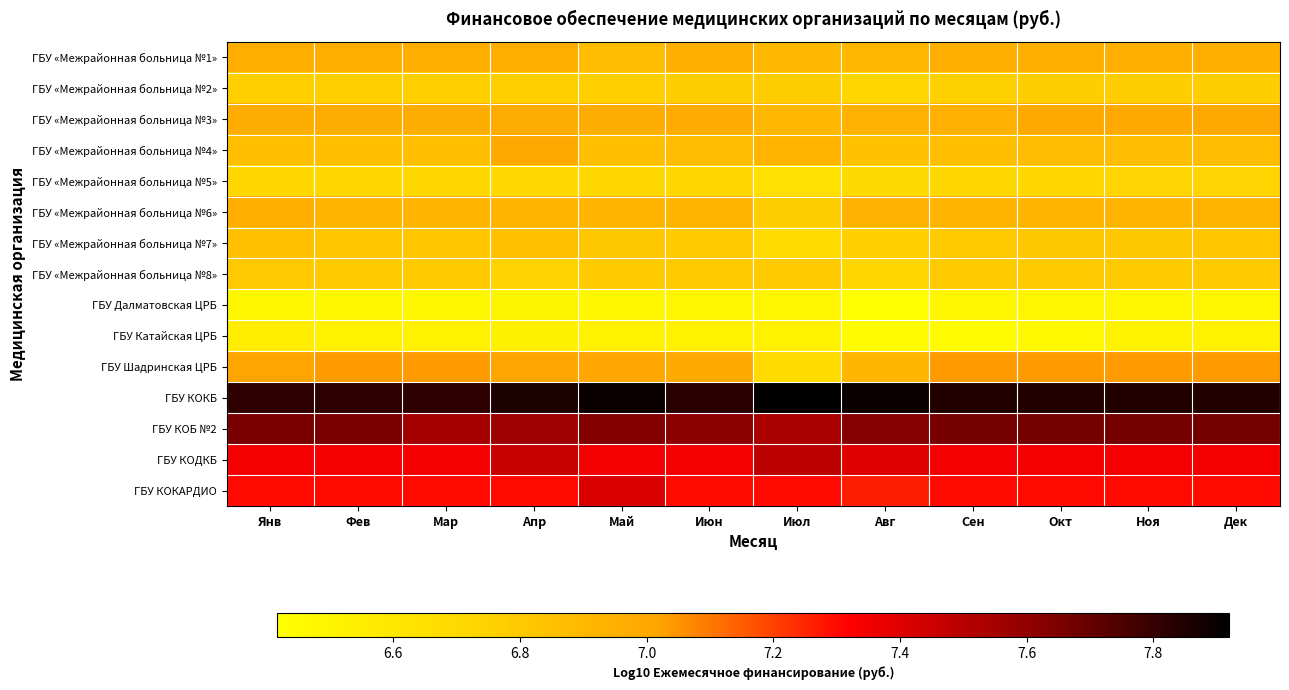

List the series in order of their peak value, highest first.

ГБУ КОКБ, ГБУ КОБ №2, ГБУ КОДКБ, ГБУ КОКАРДИО, ГБУ Шадринская ЦРБ, ГБУ «Межрайонная больница №4», ГБУ «Межрайонная больница №3», ГБУ «Межрайонная больница №6», ГБУ «Межрайонная больница №1», ГБУ «Межрайонная больница №7», ГБУ «Межрайонная больница №8», ГБУ «Межрайонная больница №2», ГБУ «Межрайонная больница №5», ГБУ Катайская ЦРБ, ГБУ Далматовская ЦРБ